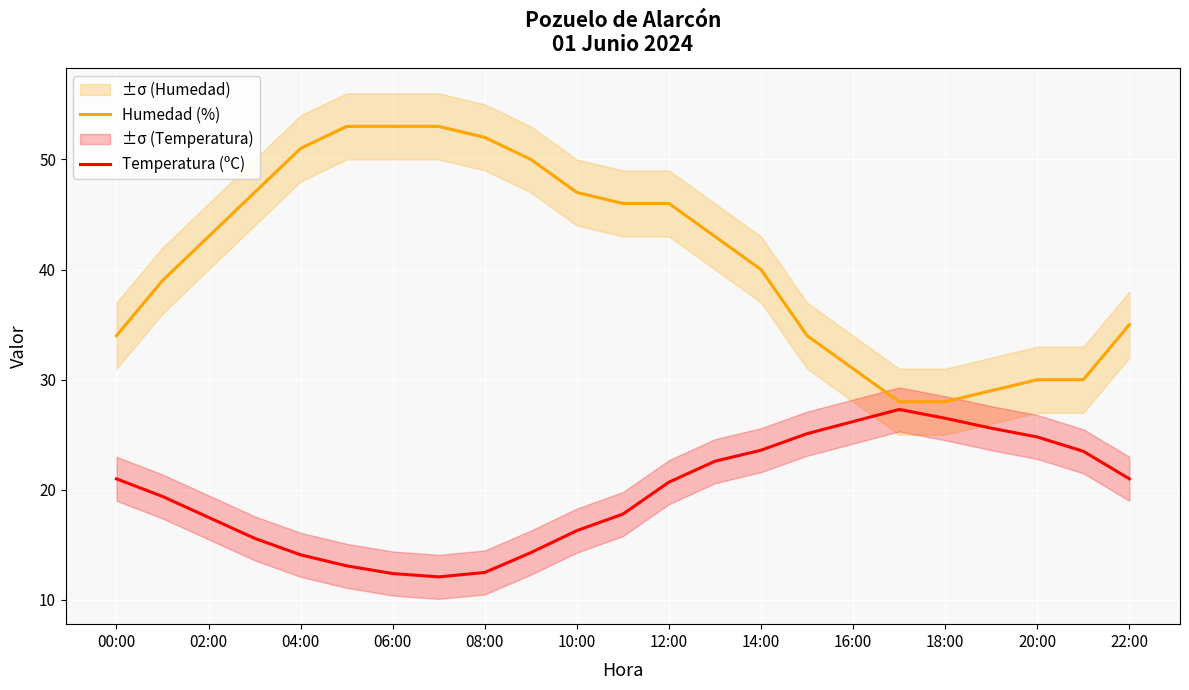

How many lines are shown in the chart?

2